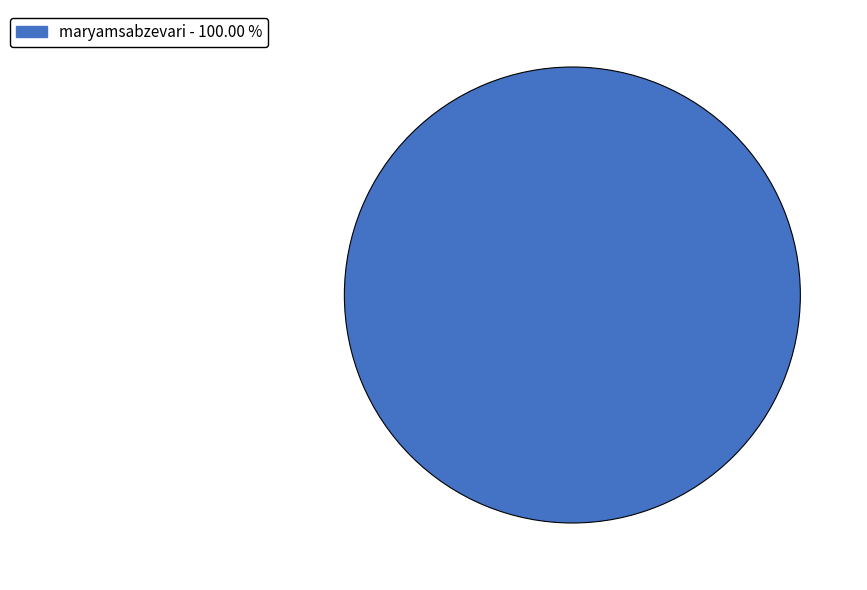

Is there any slice that represents more than half of the pie?

Yes